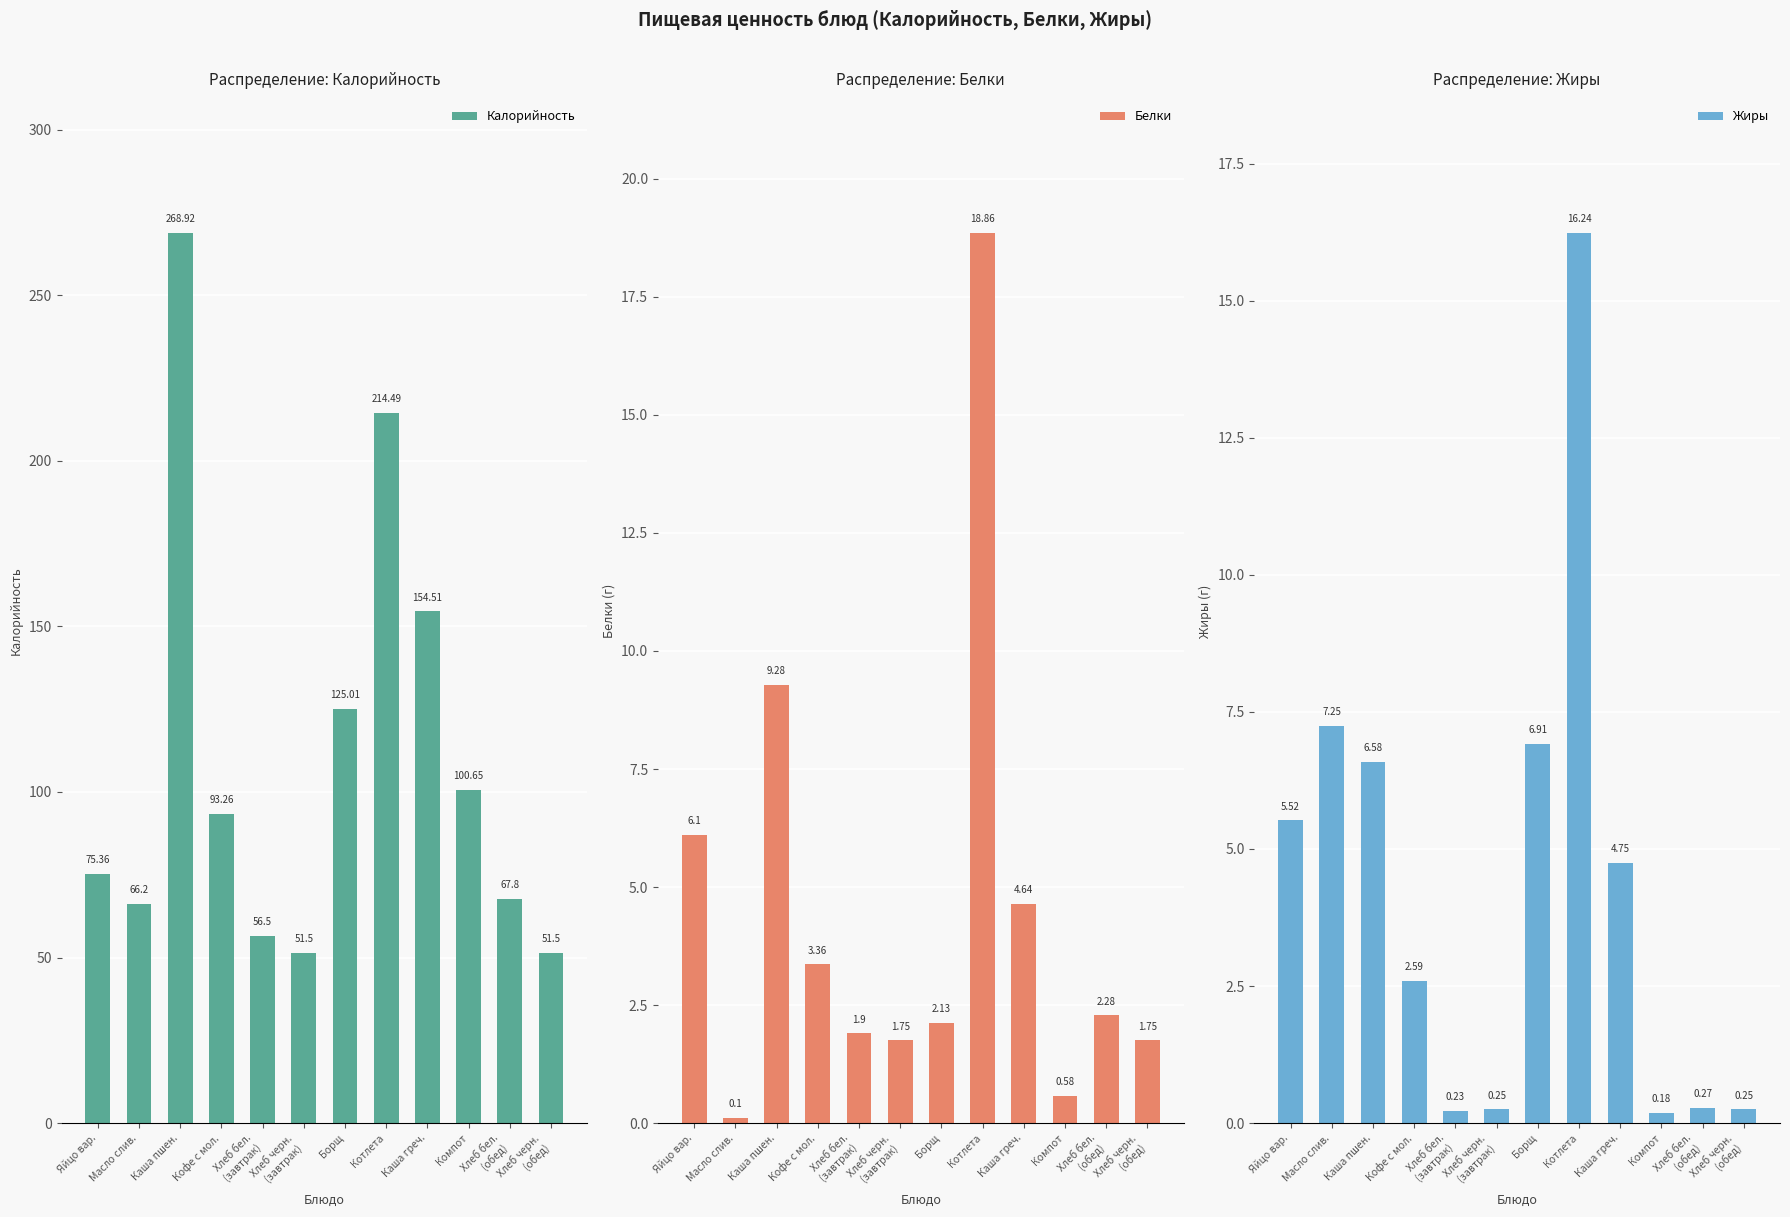

How many bars are there in each group?

3